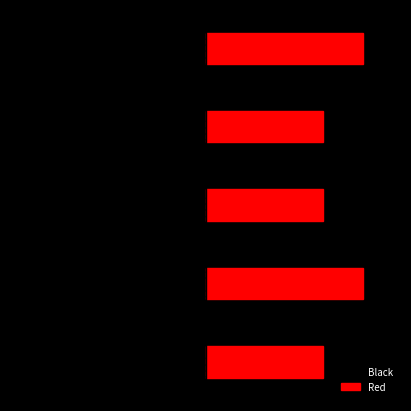

List the series in order of their overall mean, lowest first.

Black, Red